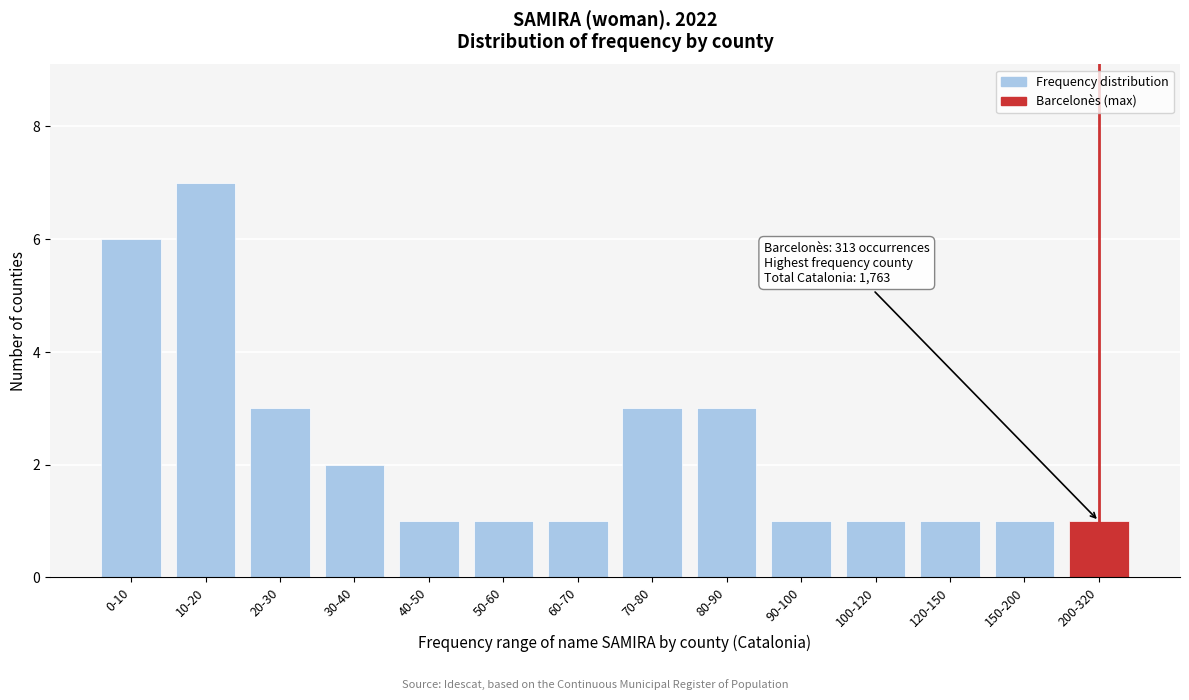

Reading left to right, extract all data points from this chart.

0-10=6	10-20=7	20-30=3	30-40=2	40-50=1	50-60=1	60-70=1	70-80=3	80-90=3	90-100=1	100-120=1	120-150=1	150-200=1	200-320=1